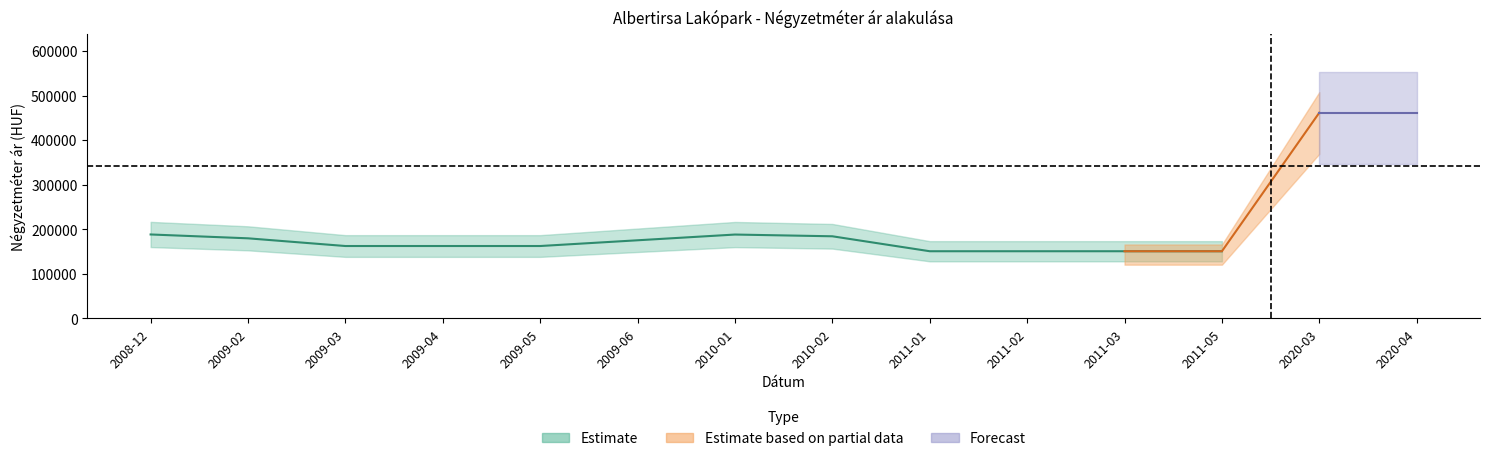

What is the label of the 6th point from the left?

2009-06